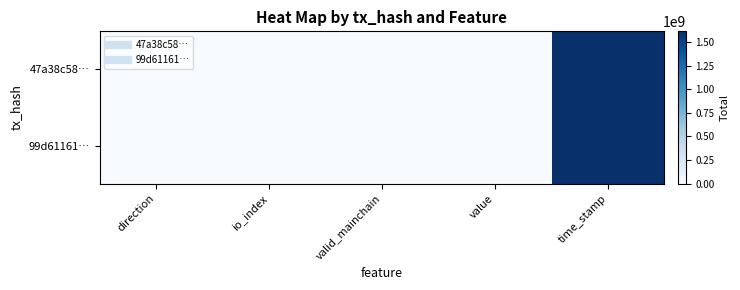

Reading left to right, extract all data points from this chart.

47a38c58…: direction=-1.0	io_index=3.0	valid_mainchain=1.0	value=57.9	time_stamp=1614089094.0
99d61161…: direction=1.0	io_index=2.0	valid_mainchain=1.0	value=57.9	time_stamp=1614087234.0